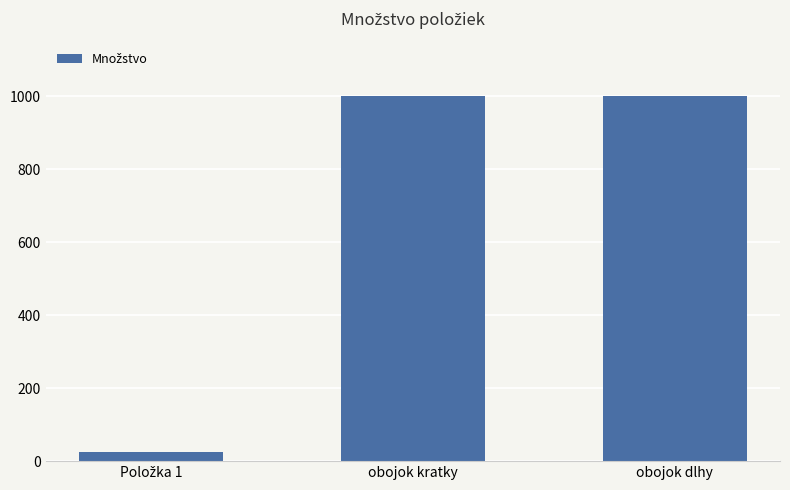

What is the label of the 2nd bar from the right?

obojok kratky